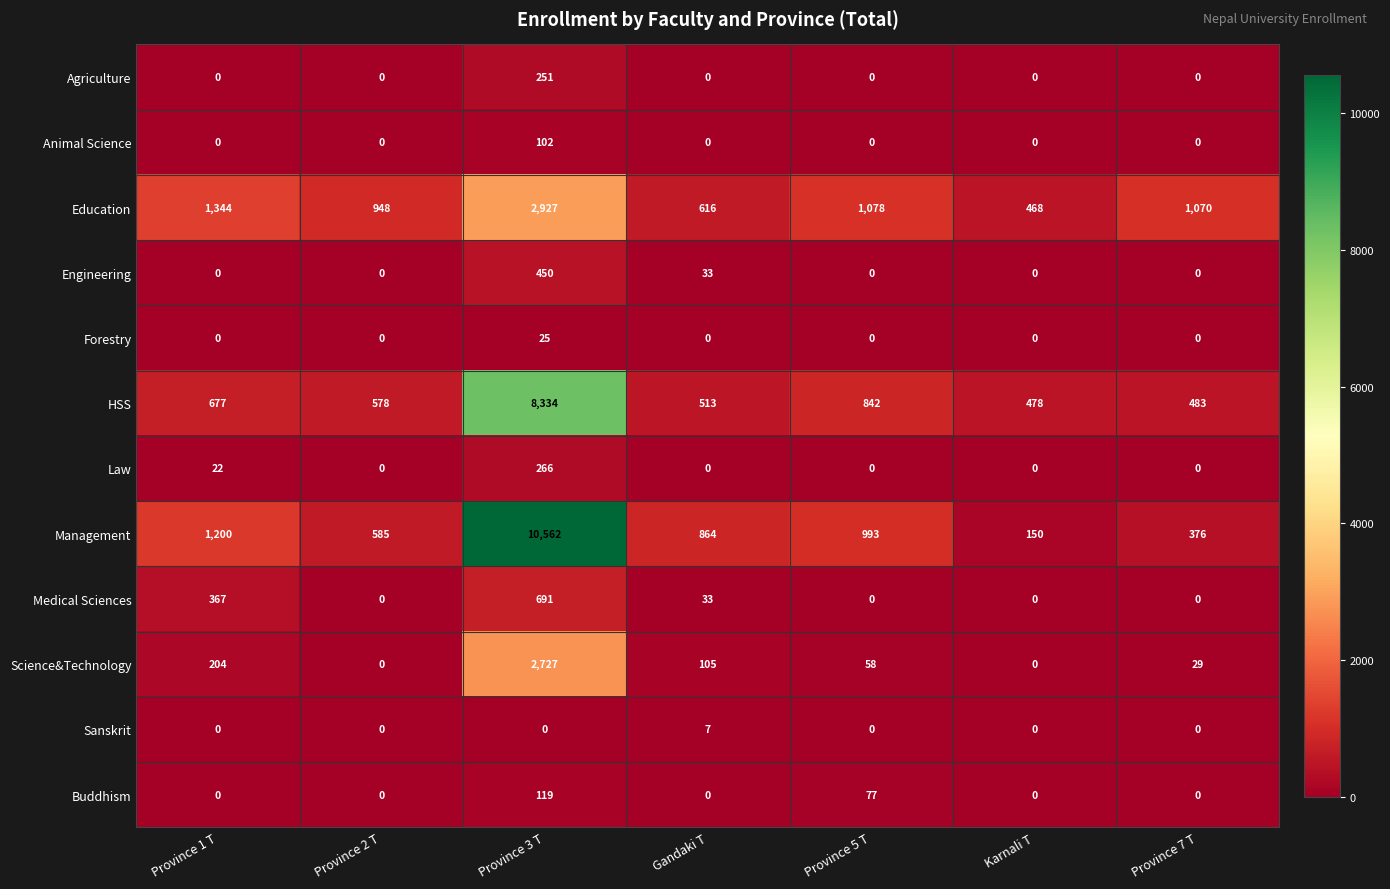

Between Province 3 T and Province 7 T, which series saw the biggest shift?

Management